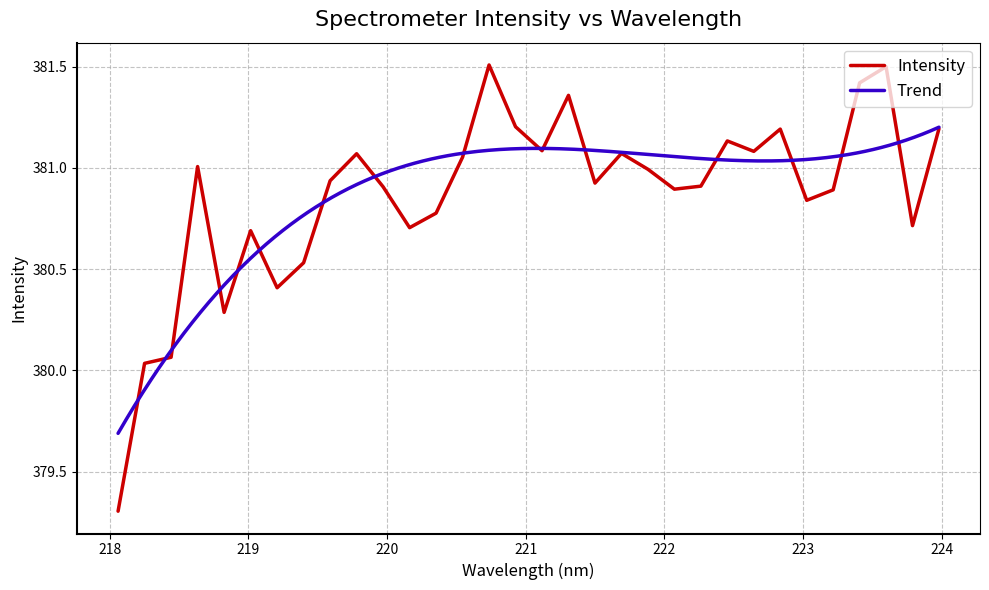

Reading left to right, list all the values displayed in this chart.

218.0596=379.3	218.2508=380.0	218.442=380.1	218.6332=381.0	218.8244=380.3	219.0156=380.7	219.2067=380.4	219.3979=380.5	219.589=380.9	219.7801=381.1	219.9712=380.9	220.1623=380.7	220.3533=380.8	220.5444=381.1	220.7354=381.5	220.9264=381.2	221.1174=381.1	221.3083=381.4	221.4993=380.9	221.6902=381.1	221.8812=381.0	222.0721=380.9	222.263=380.9	222.4538=381.1	222.6447=381.1	222.8355=381.2	223.0264=380.8	223.2172=380.9	223.408=381.4	223.5987=381.5	223.7895=380.7	223.9802=381.2